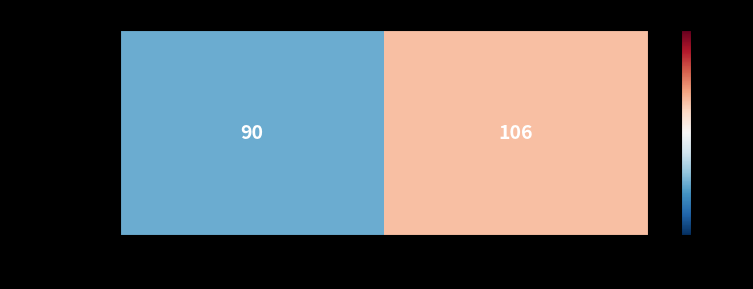

What value does the data have at Eddie Huston Ryder (Independent), to the nearest 5?

90